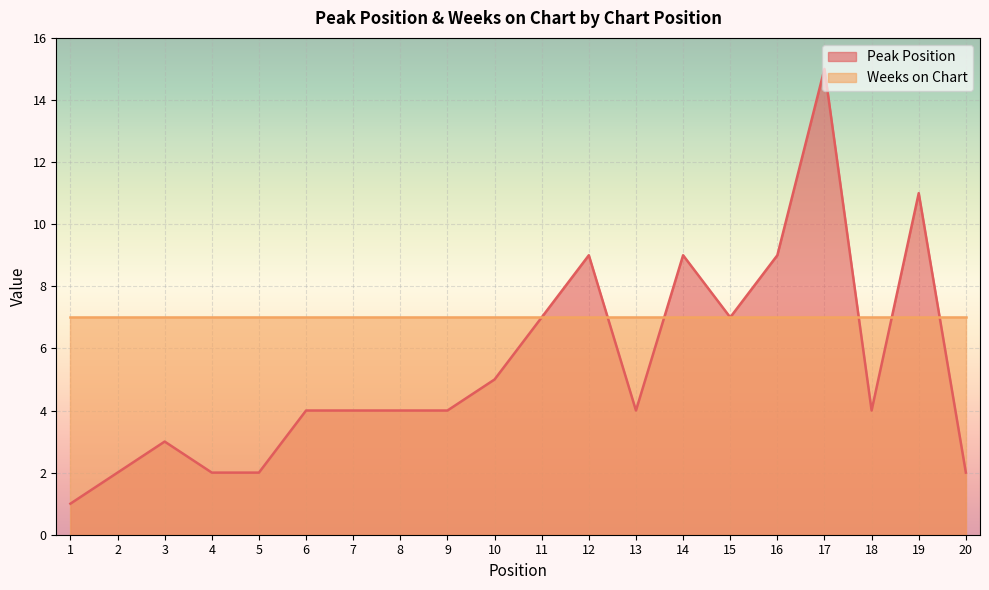

How many categories are shown in the chart?

20